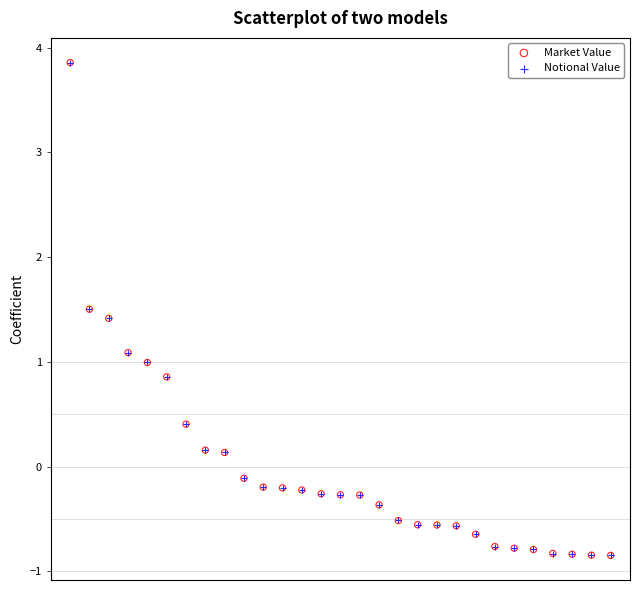

What are all the series names shown in the legend?

Market Value, Notional Value